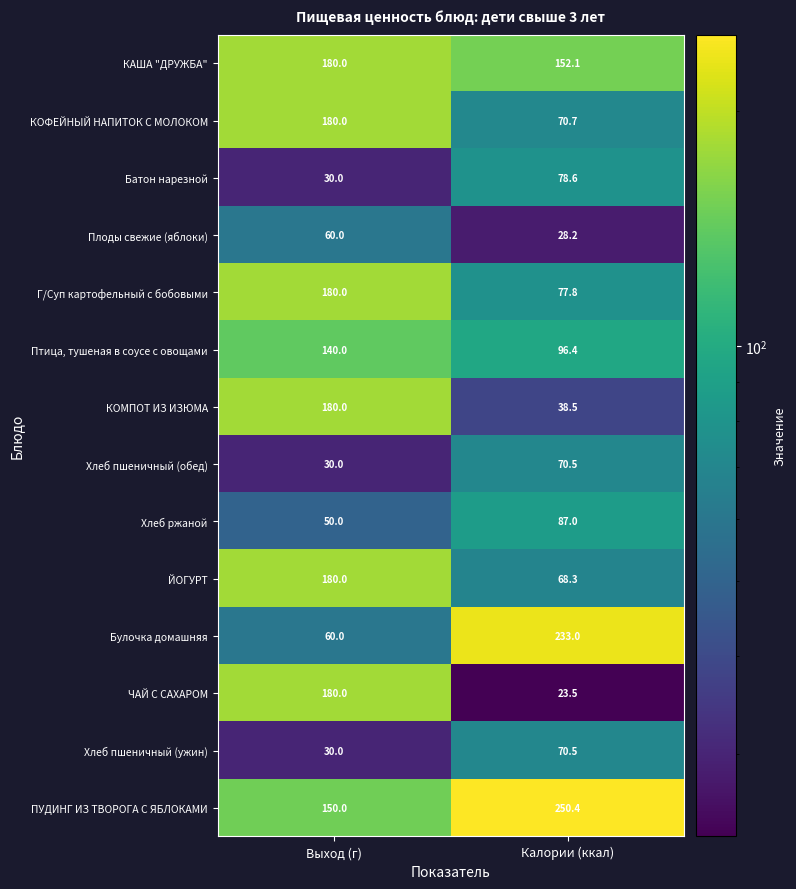

Which series has the widest spread of values?

Булочка домашняя